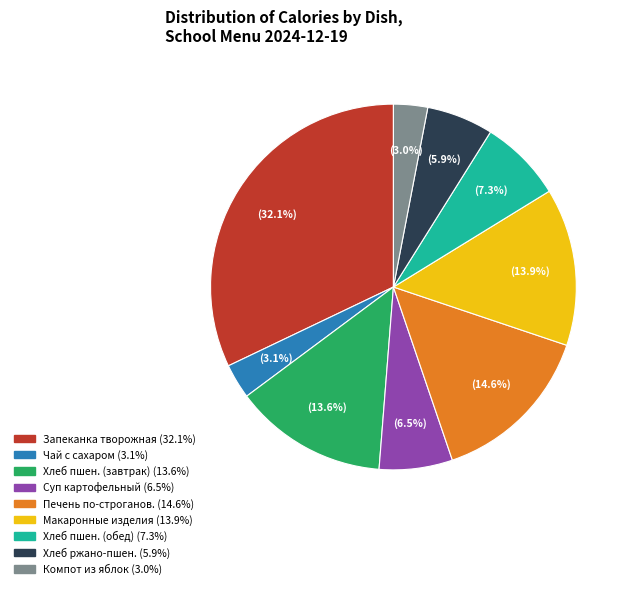

Is there a majority slice in this chart?

No